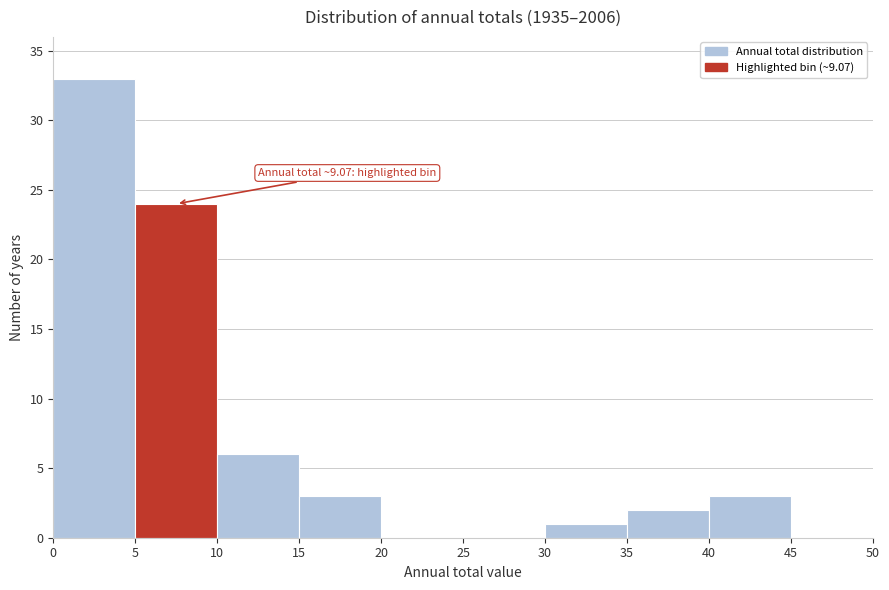

Over which range of the x-axis is the bar tallest?

0 to 5